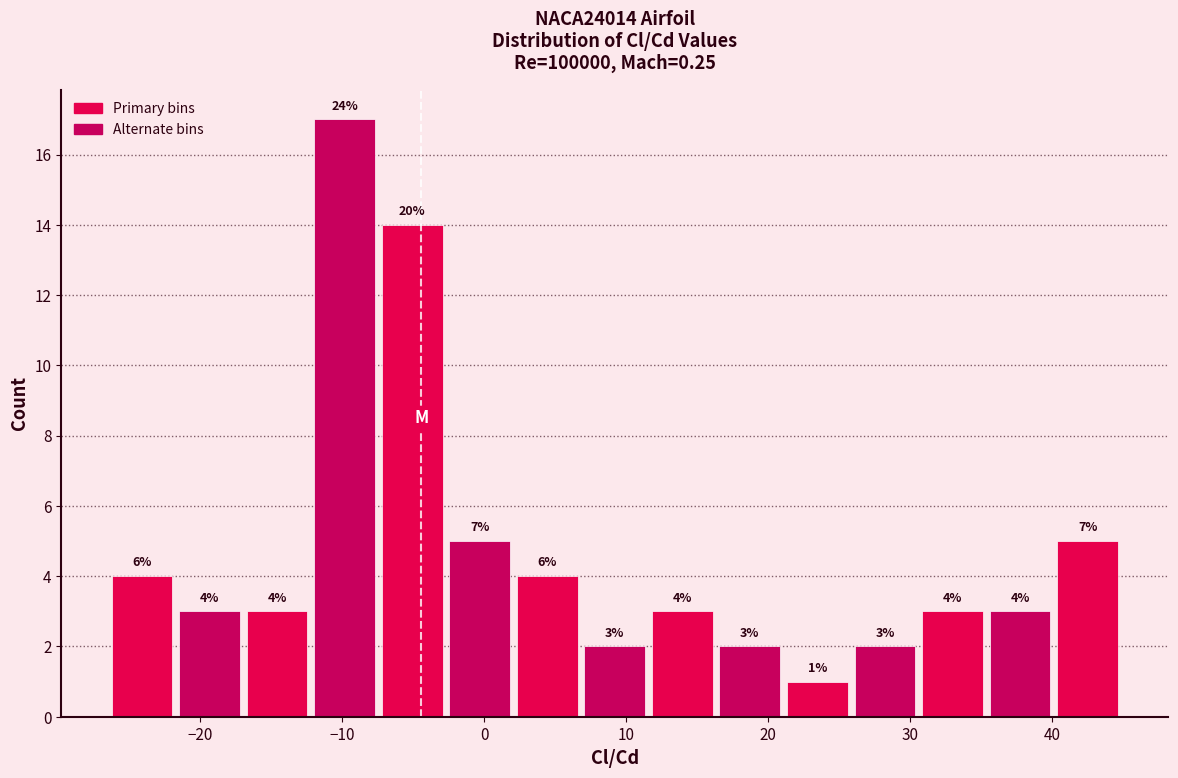

Which range on the x-axis has the tallest bar?

-12 to -7